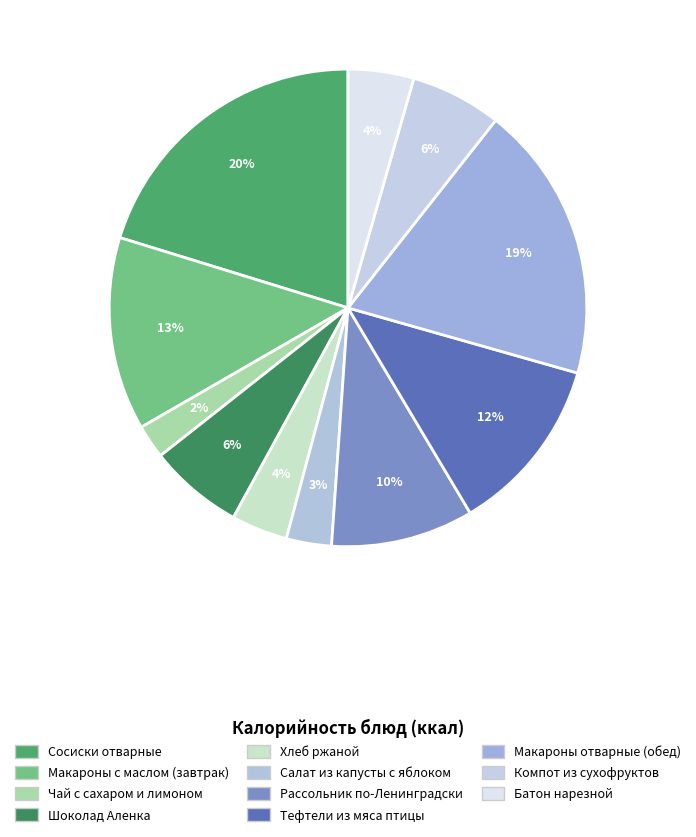

Count the number of slices in the pie.

11